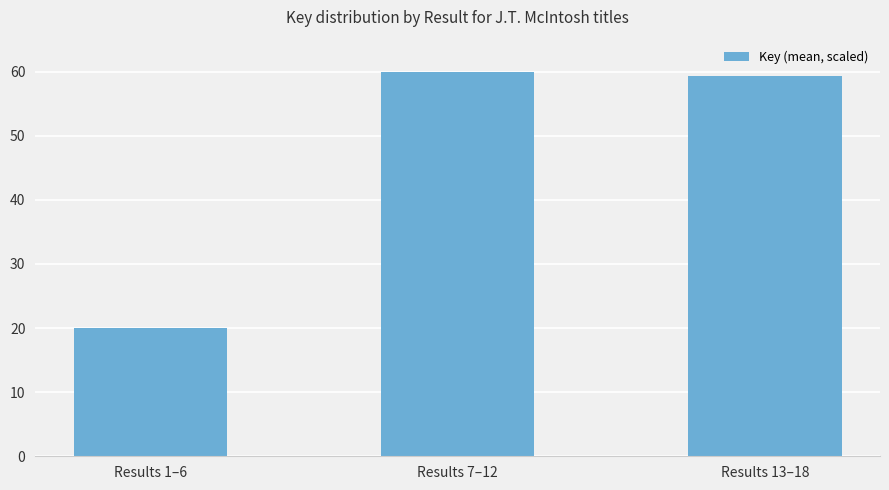

Are the bars grouped side by side (vs. stacked)?

No